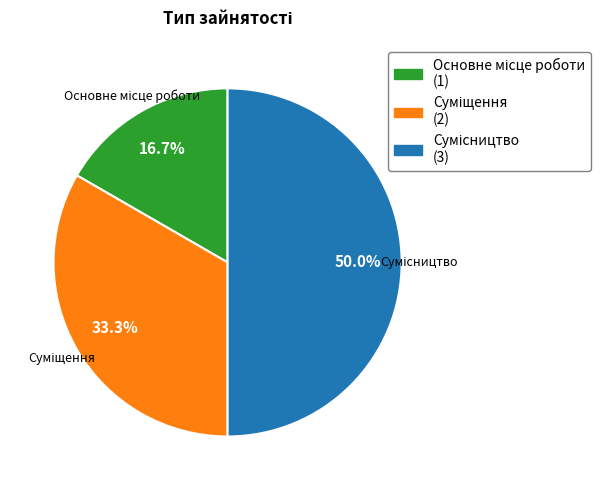

Is it true that Суміщення is 19% of the pie?

False